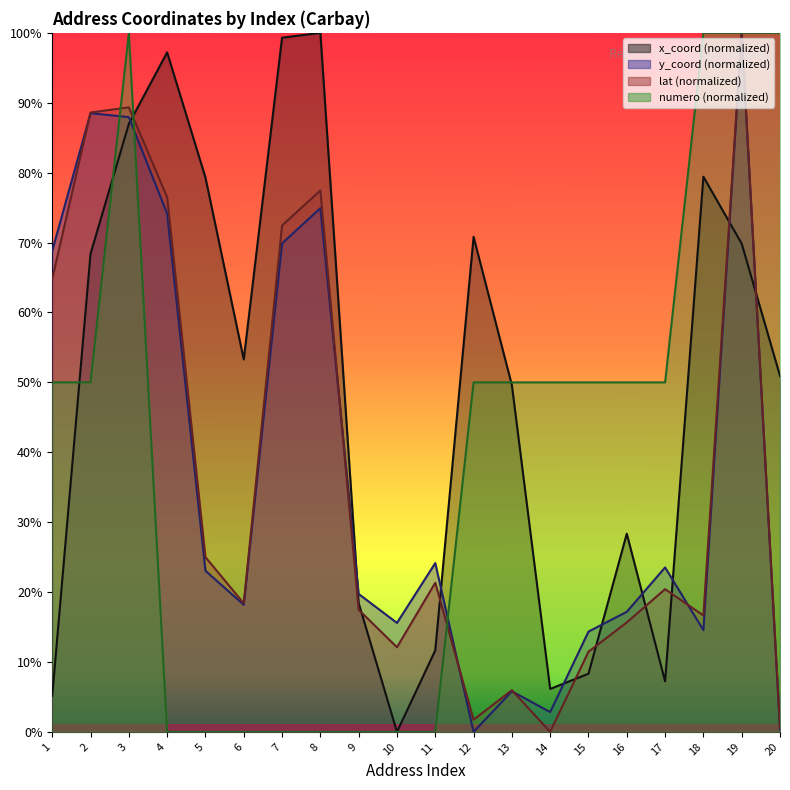

Does the chart display data point markers on the line(s)?

No